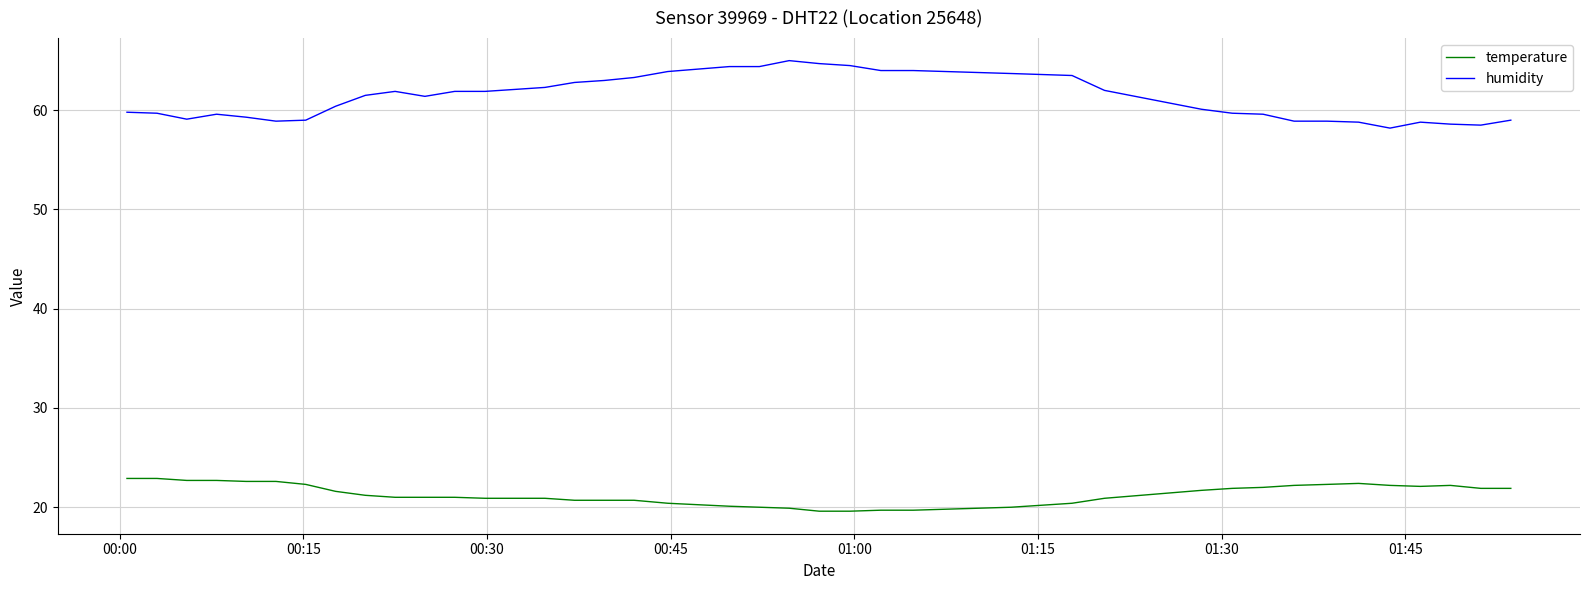

True or false: humidity and temperature cross at least once.

False